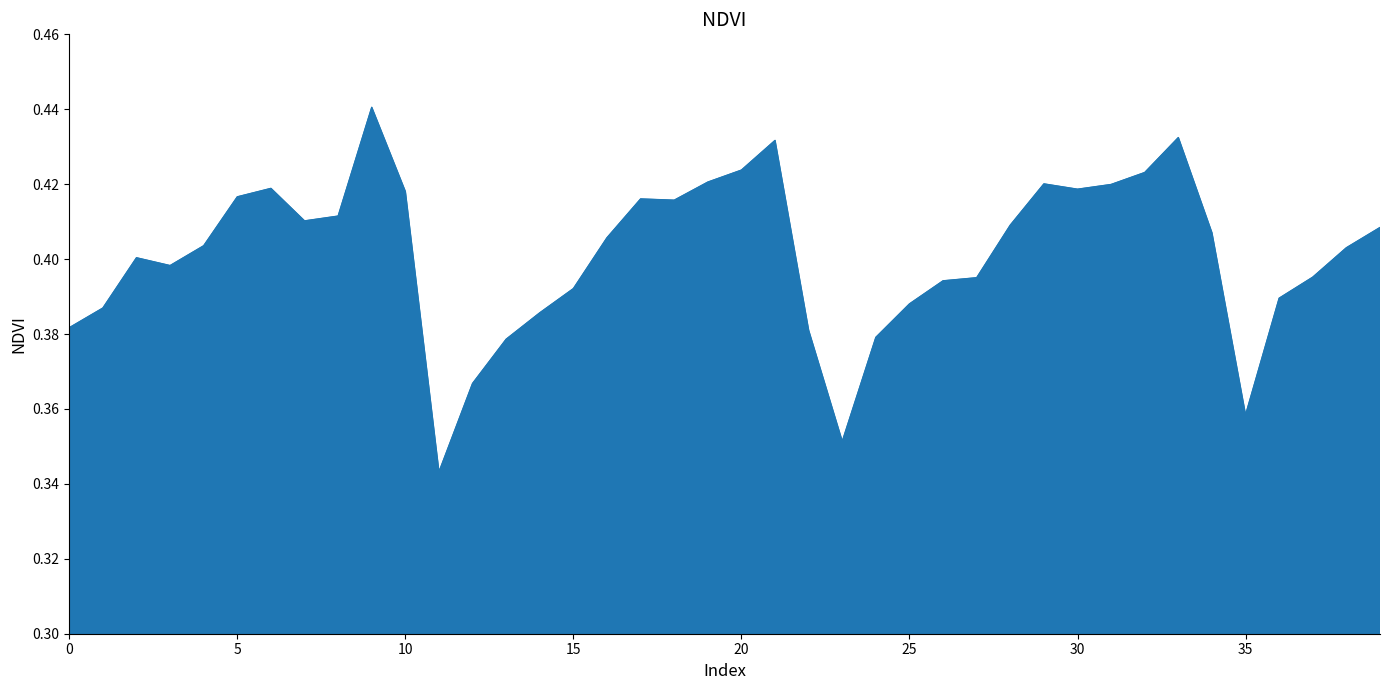

What is the average value?

0.4